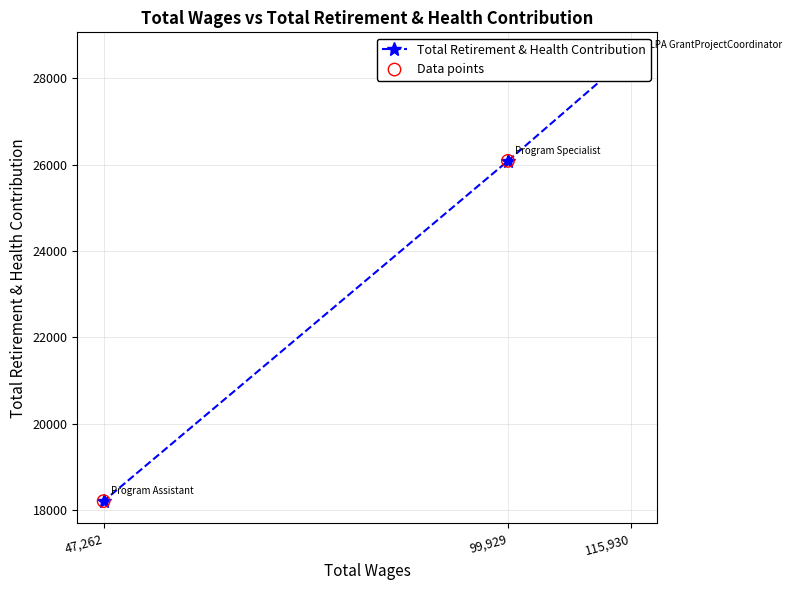

Which series reaches the minimum Y coordinate?

Total Retirement & Health Contribution